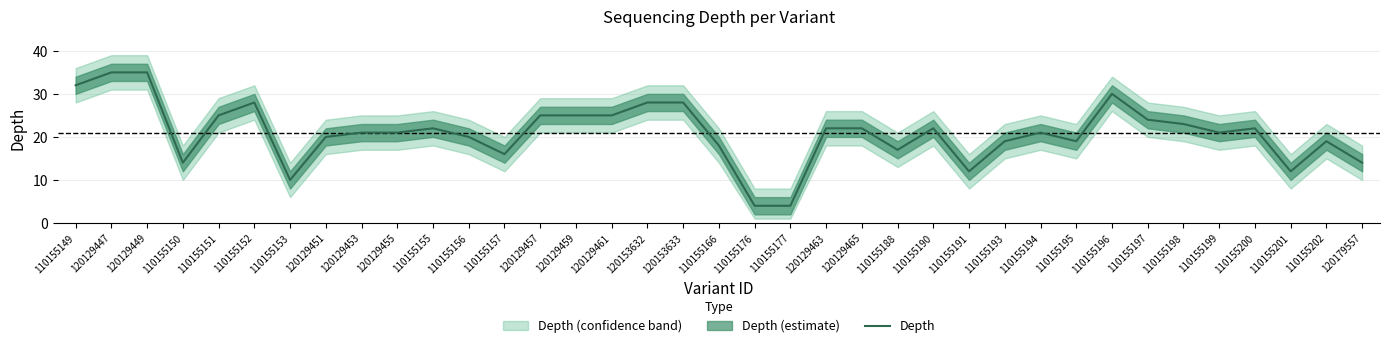

Rank the categories by value from lowest to highest.

110155176, 110155177, 110155153, 110155191, 110155201, 110155150, 120179557, 110155157, 110155188, 110155166, 110155193, 110155195, 110155202, 120129451, 110155156, 120129453, 120129455, 110155194, 110155199, 110155155, 120129463, 120129465, 110155190, 110155200, 110155198, 110155197, 110155151, 120129457, 120129459, 120129461, 110155152, 120153632, 120153633, 110155196, 110155149, 120129447, 120129449